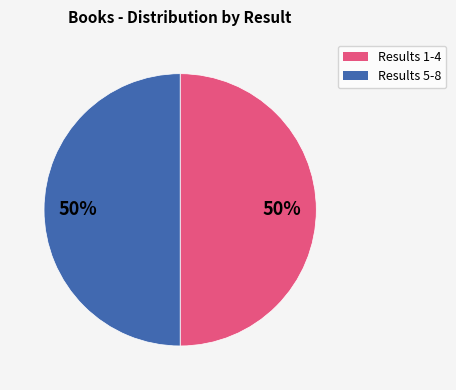

To the nearest percent, what is the average slice percentage?

50%